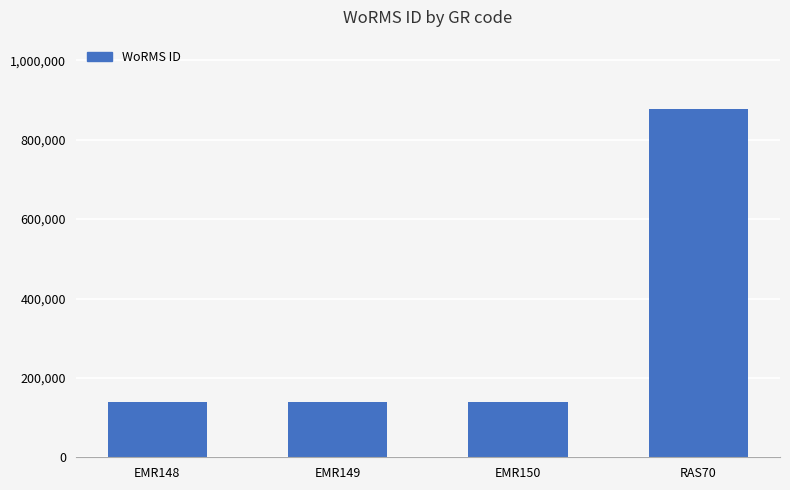

The chart shows a value of 876821 at RAS70. True or false?

True